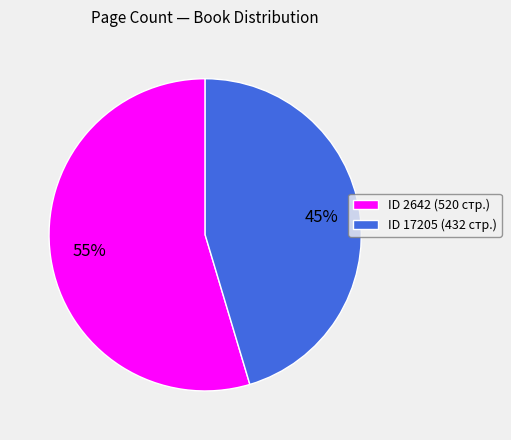

Does any single category account for the majority?

Yes